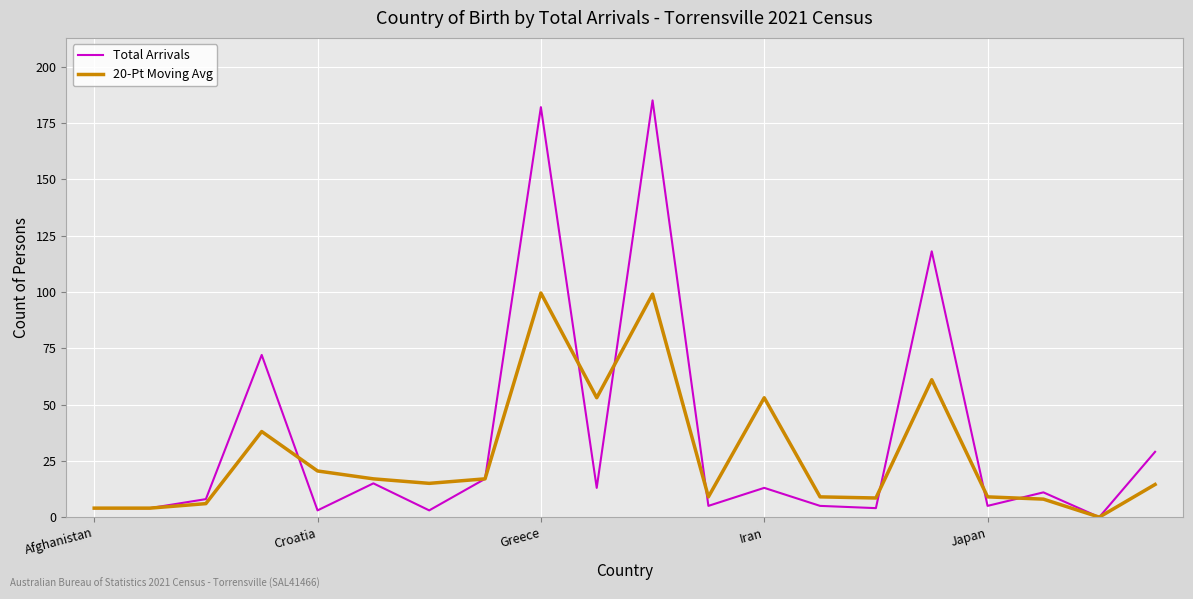

What is the difference between the second highest and second lowest values in the 20-Pt Moving Avg series?

95.0